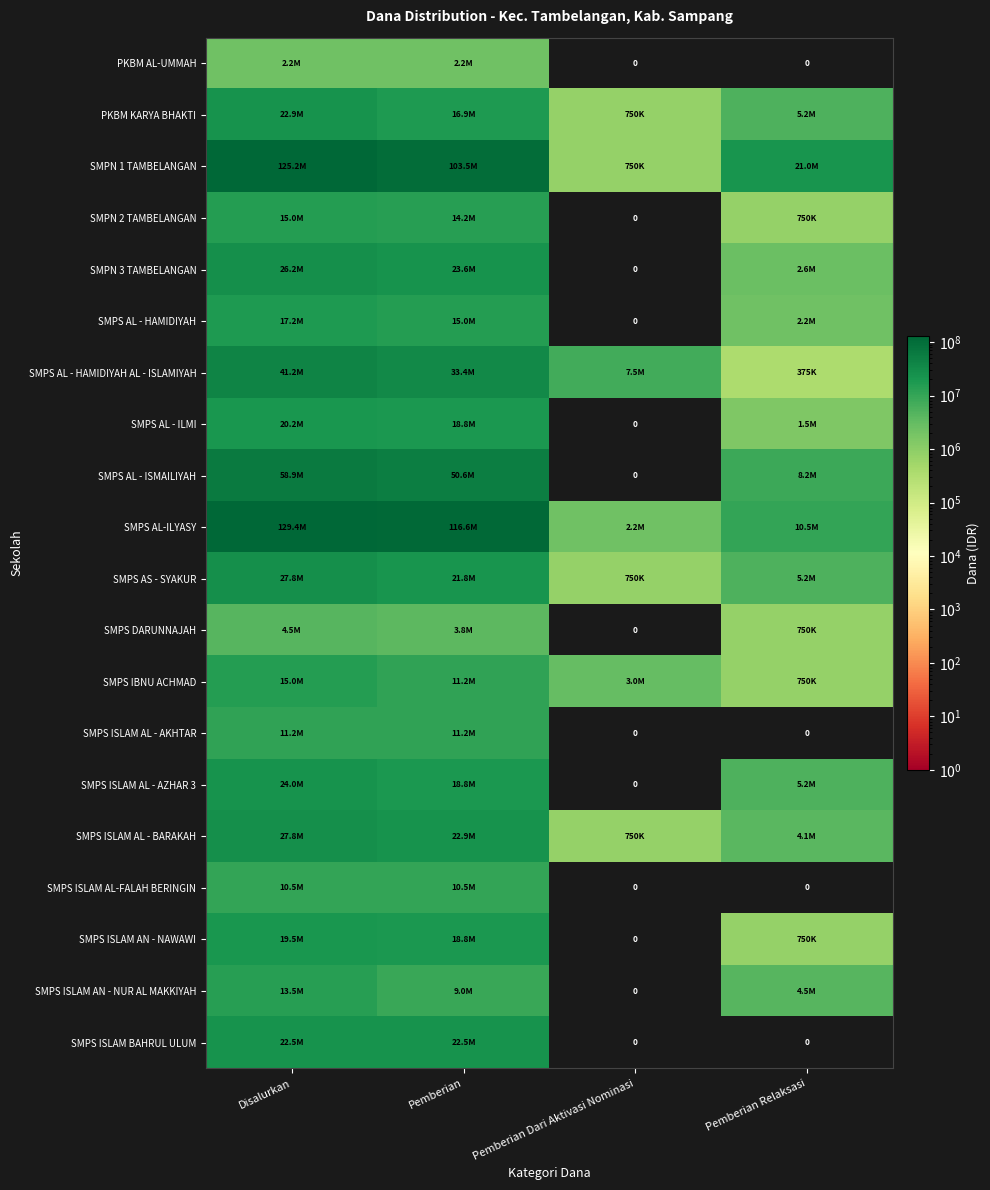

Between Disalurkan and Pemberian Relaksasi, which series saw the biggest shift?

SMPS AL-ILYASY